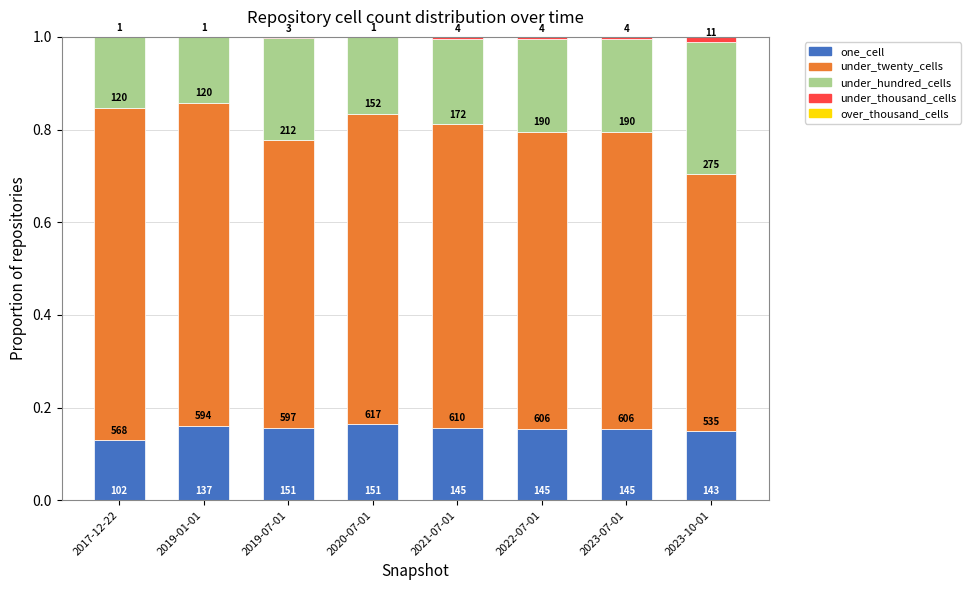

Does the chart contain stacked bars?

Yes